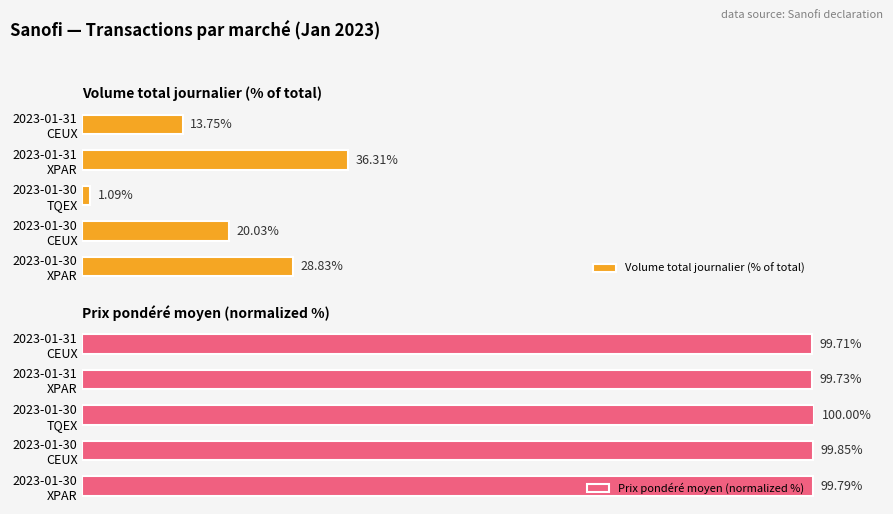

List the labels in order of Prix pondéré moyen (normalized %) value, smallest first.

2023-01-31
CEUX, 2023-01-31
XPAR, 2023-01-30
XPAR, 2023-01-30
CEUX, 2023-01-30
TQEX